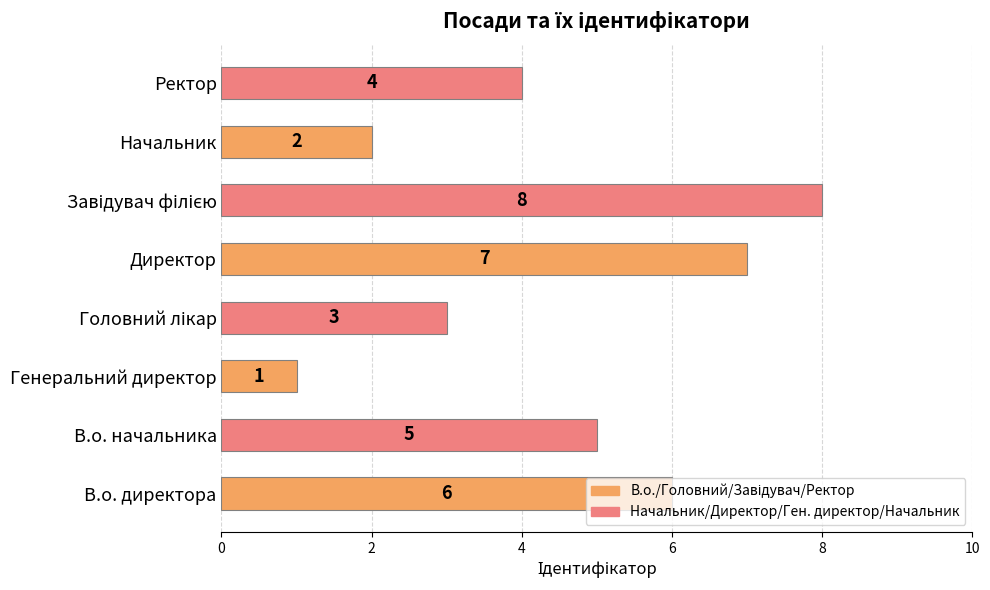

At which category does the chart reach its minimum across all series?

Генеральний директор